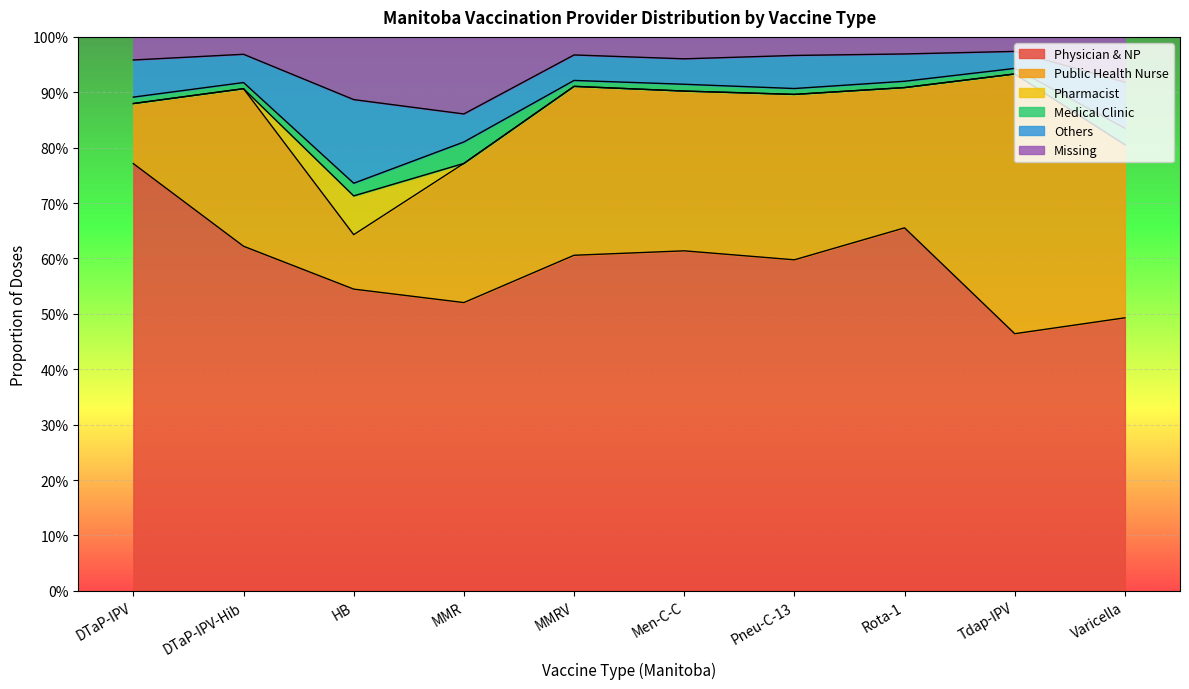

What is the label of the 7th point from the right?

MMR